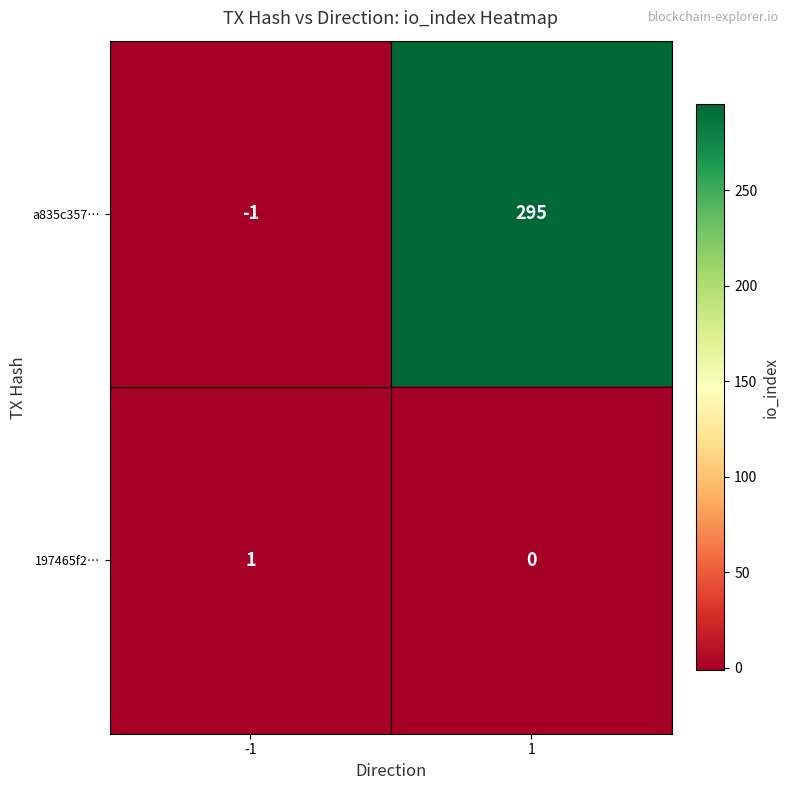

How many distinct data groups are displayed?

2